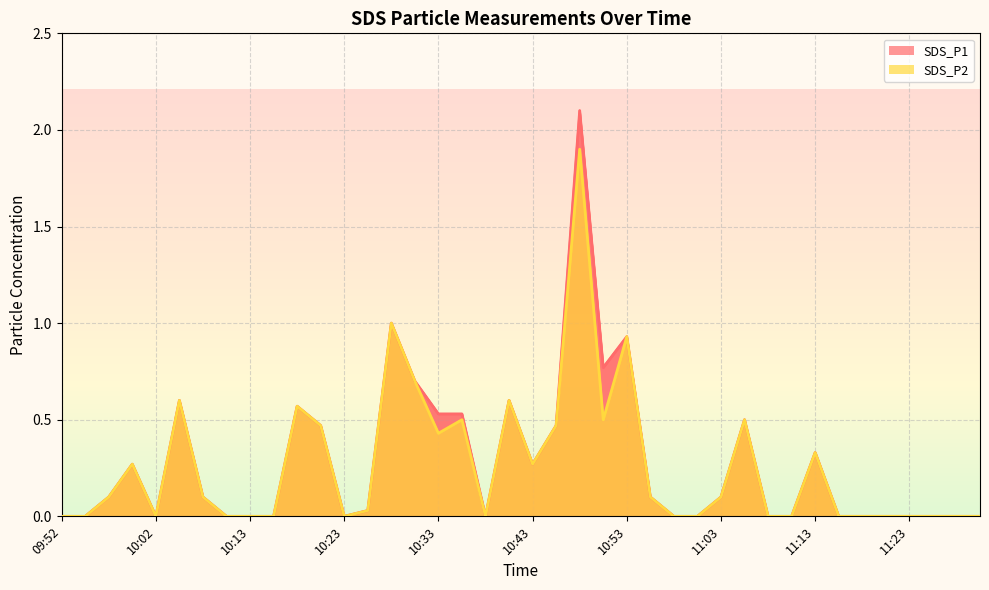

At 10:13, list the series in order from largest to smallest.

SDS_P1, SDS_P2